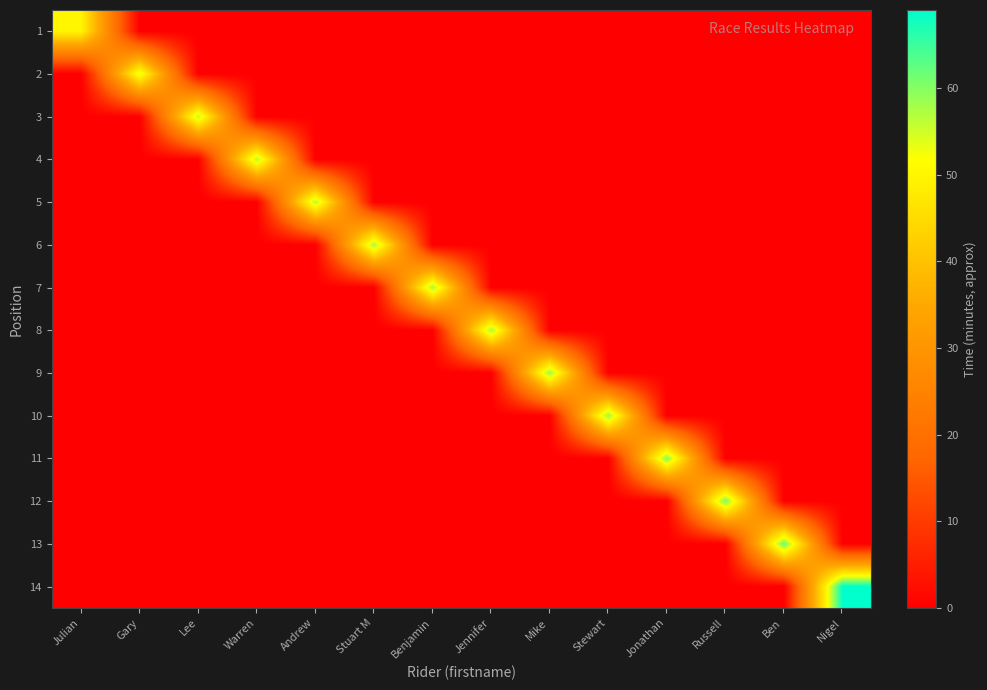

What is the spread (max minus min) of values at Jennifer?

58